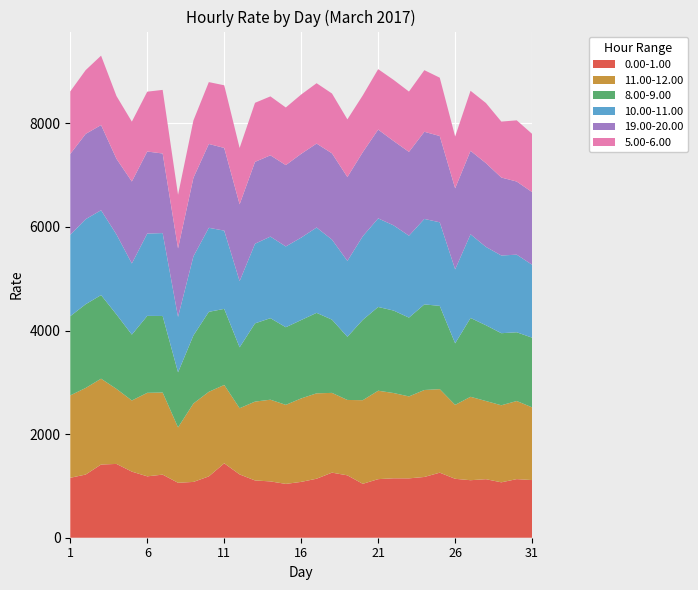

Reading right to left, transcribe all the data shown in this chart.

0.00-1.00: 31=1113.2	30=1131.6	29=1069.8	28=1130.1	27=1110.5	26=1137.6	25=1256.0	24=1173.2	23=1146.2	22=1147.4	21=1131.1	20=1041.0	19=1204.6	18=1256.6	17=1139.4	16=1078.0	15=1039.3	14=1087.3	13=1105.9	12=1222.5	11=1436.6	10=1184.2	9=1077.5	8=1060.9	7=1218.3	6=1185.4	5=1276.2	4=1425.0	3=1413.5	2=1219.8	1=1157.5
11.00-12.00: 31=1404.0	30=1508.1	29=1487.6	28=1509.3	27=1610.6	26=1427.4	25=1613.0	24=1679.0	23=1582.2	22=1646.6	21=1707.1	20=1614.5	19=1455.6	18=1539.9	17=1648.8	16=1612.2	15=1525.9	14=1577.7	13=1522.4	12=1277.7	11=1513.2	10=1633.2	9=1514.5	8=1069.3	7=1585.9	6=1612.5	5=1373.5	4=1448.9	3=1656.9	2=1671.9	1=1590.8
8.00-9.00: 31=1345.4	30=1327.3	29=1391.7	28=1463.0	27=1522.2	26=1188.7	25=1607.8	24=1652.7	23=1521.8	22=1592.5	21=1617.4	20=1551.0	19=1220.0	18=1414.1	17=1553.8	16=1512.8	15=1499.1	14=1574.1	13=1510.8	12=1176.0	11=1468.9	10=1544.4	9=1314.7	8=1063.5	7=1477.6	6=1485.6	5=1272.3	4=1437.6	3=1614.8	2=1616.6	1=1529.6
10.00-11.00: 31=1408.5	30=1498.5	29=1500.3	28=1512.8	27=1615.4	26=1428.0	25=1613.4	24=1650.7	23=1581.4	22=1645.2	21=1709.9	20=1615.2	19=1464.8	18=1545.6	17=1647.3	16=1592.1	15=1559.6	14=1575.3	13=1537.4	12=1277.9	11=1511.1	10=1622.1	9=1527.3	8=1069.4	7=1600.5	6=1589.0	5=1373.3	4=1545.0	3=1638.1	2=1642.9	1=1572.3
19.00-20.00: 31=1402.1	30=1411.7	29=1505.5	28=1617.0	27=1611.9	26=1565.1	25=1665.9	24=1682.4	23=1618.1	22=1628.9	21=1714.8	20=1622.4	19=1619.2	18=1665.3	17=1621.0	16=1617.9	15=1570.7	14=1569.5	13=1580.5	12=1483.6	11=1596.1	10=1619.1	9=1515.8	8=1322.9	7=1536.6	6=1584.6	5=1582.4	4=1460.4	3=1644.7	2=1645.8	1=1560.2
5.00-6.00: 31=1124.1	30=1181.9	29=1080.2	28=1161.2	27=1159.1	26=999.9	25=1126.3	24=1189.8	23=1165.0	22=1180.1	21=1166.8	20=1096.9	19=1113.4	18=1155.5	17=1165.8	16=1144.7	15=1112.6	14=1137.7	13=1140.6	12=1087.8	11=1210.1	10=1194.3	9=1107.7	8=1035.7	7=1228.1	6=1155.6	5=1156.1	4=1212.1	3=1340.0	2=1231.8	1=1207.4